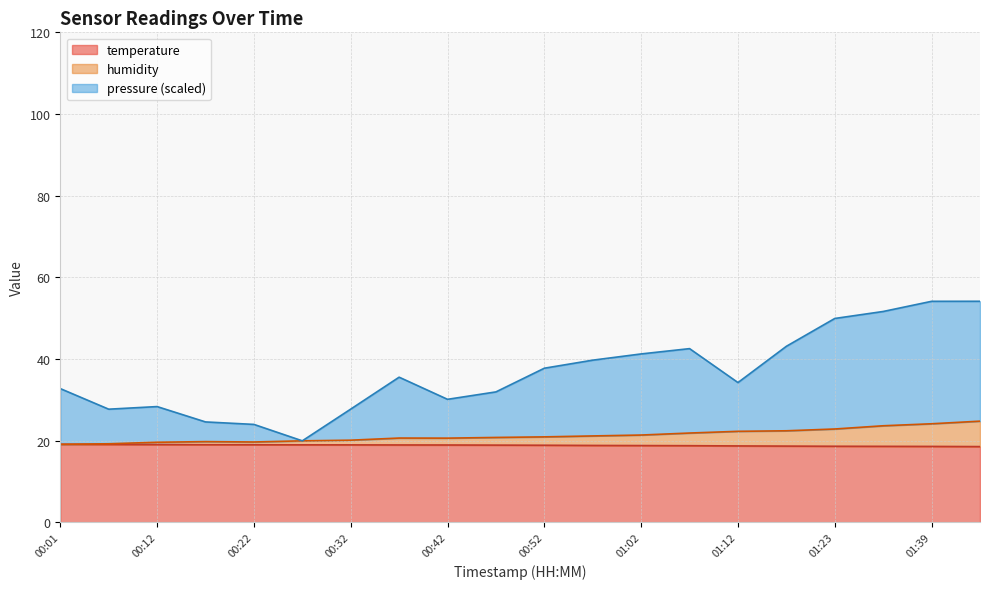

What is the minimum value shown in the chart?

18.5